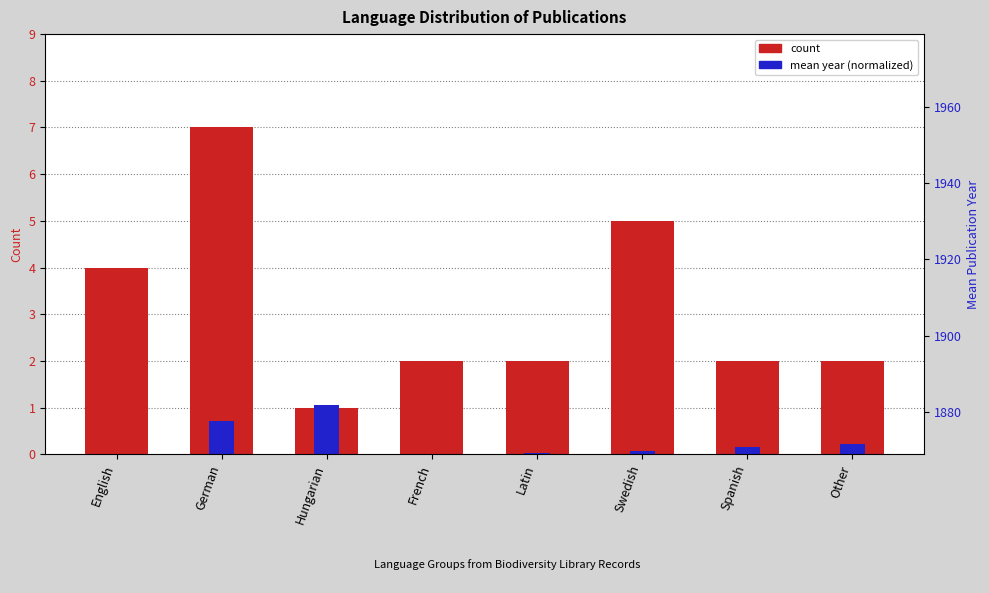

What is the difference between the second highest and second lowest values in the count series?

3.0